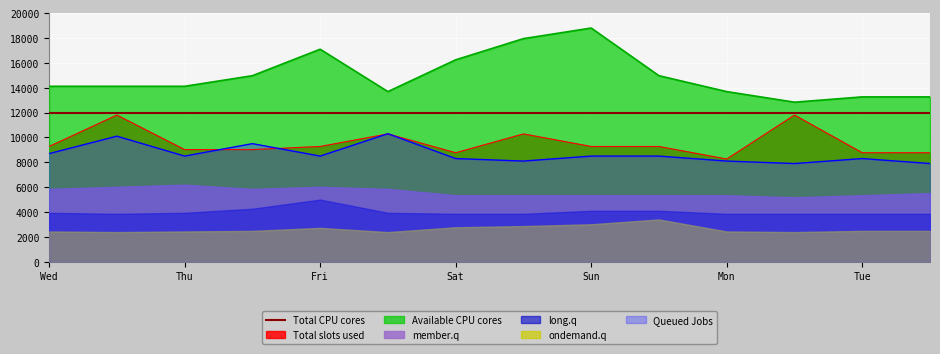

What is the total value across all series at 1999/09/17 04:30?

32738.9